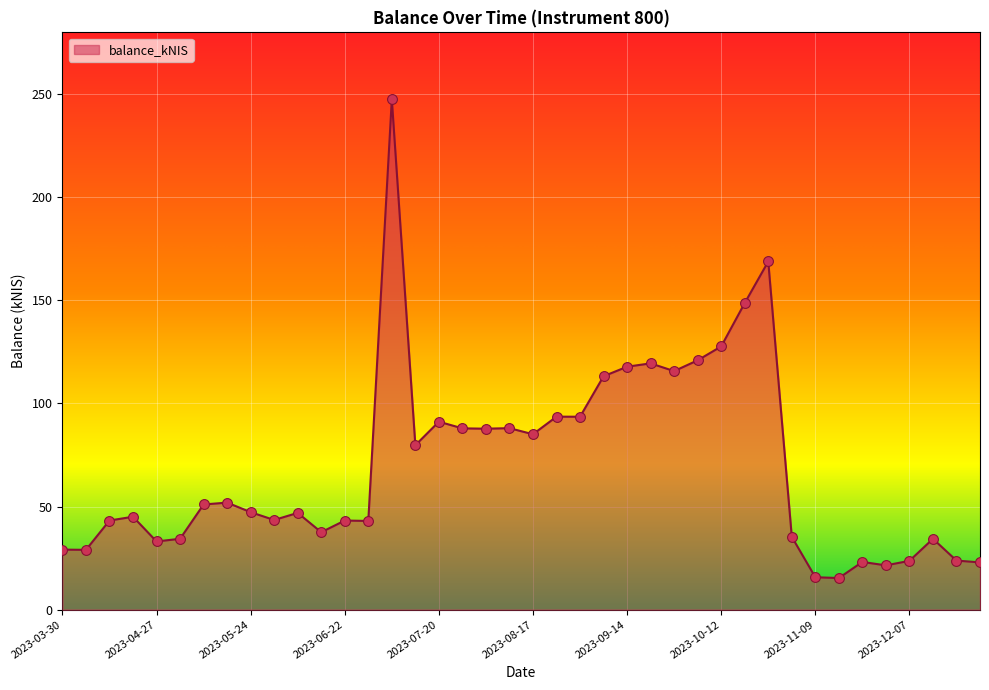

What is the greatest value displayed?

247.6